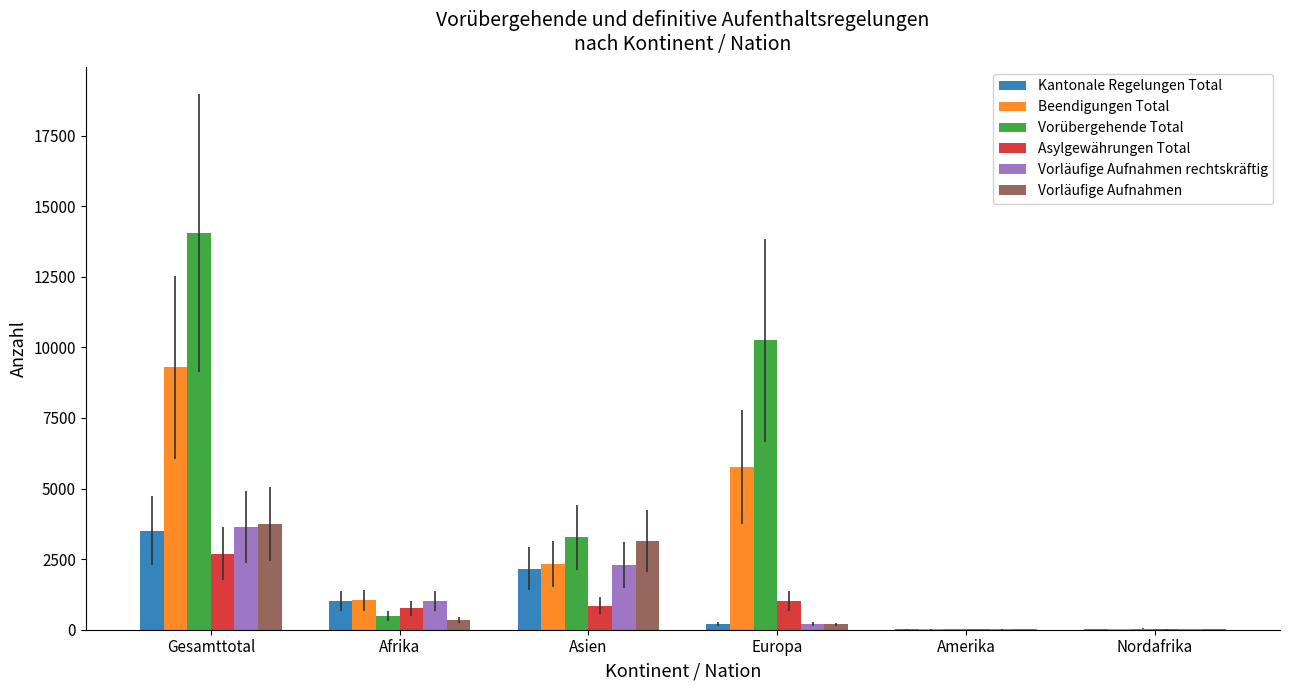

Count the number of data series in this chart.

6